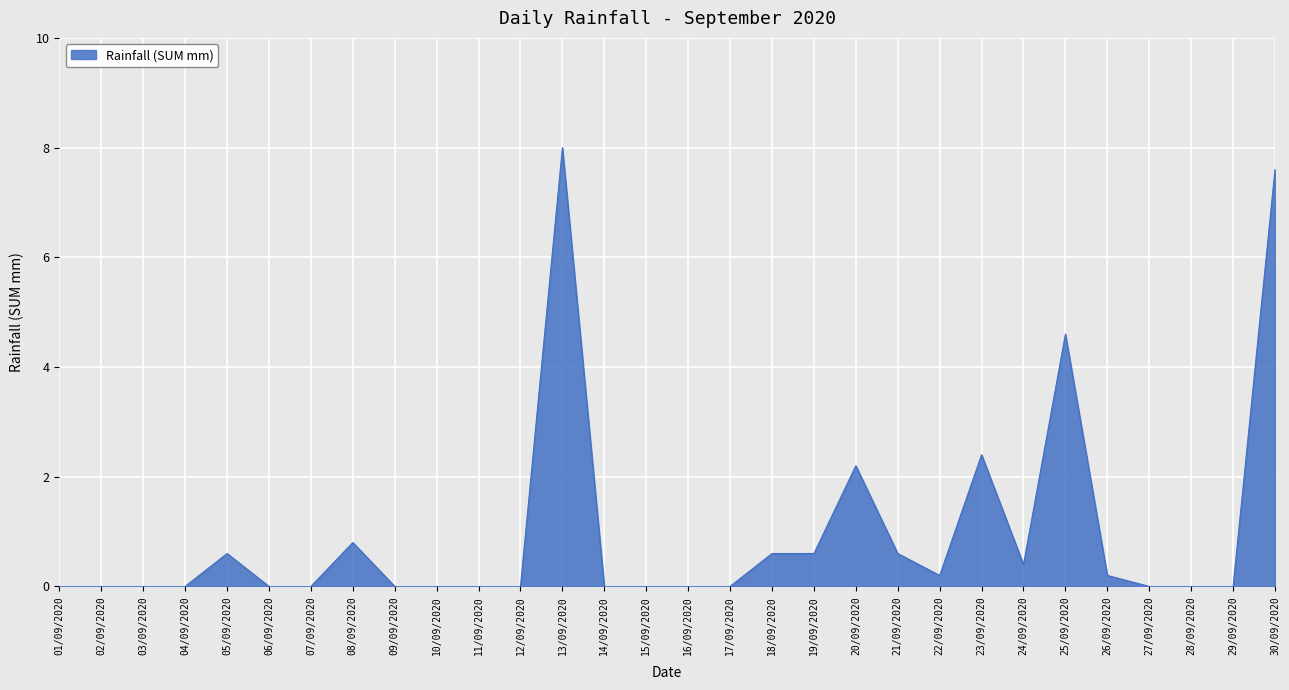

Reading left to right, list all the values displayed in this chart.

01/09/2020=0.0	02/09/2020=0.0	03/09/2020=0.0	04/09/2020=0.0	05/09/2020=0.6	06/09/2020=0.0	07/09/2020=0.0	08/09/2020=0.8	09/09/2020=0.0	10/09/2020=0.0	11/09/2020=0.0	12/09/2020=0.0	13/09/2020=8.0	14/09/2020=0.0	15/09/2020=0.0	16/09/2020=0.0	17/09/2020=0.0	18/09/2020=0.6	19/09/2020=0.6	20/09/2020=2.2	21/09/2020=0.6	22/09/2020=0.2	23/09/2020=2.4	24/09/2020=0.4	25/09/2020=4.6	26/09/2020=0.2	27/09/2020=0.0	28/09/2020=0.0	29/09/2020=0.0	30/09/2020=7.6